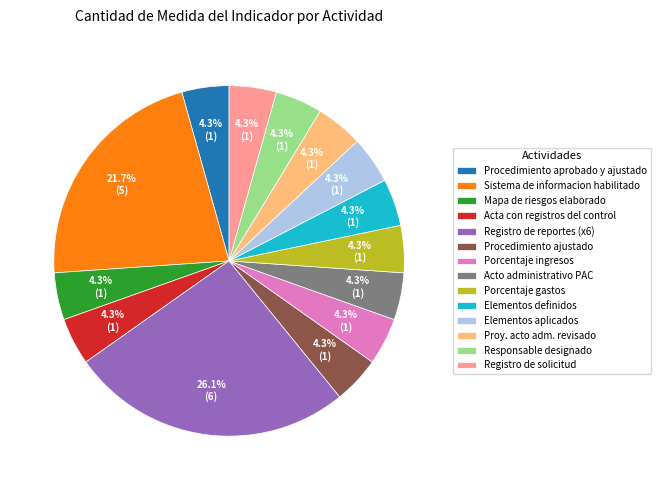

Is the sum of Porcentaje gastos and Procedimiento aprobado y ajustado greater than half?

No